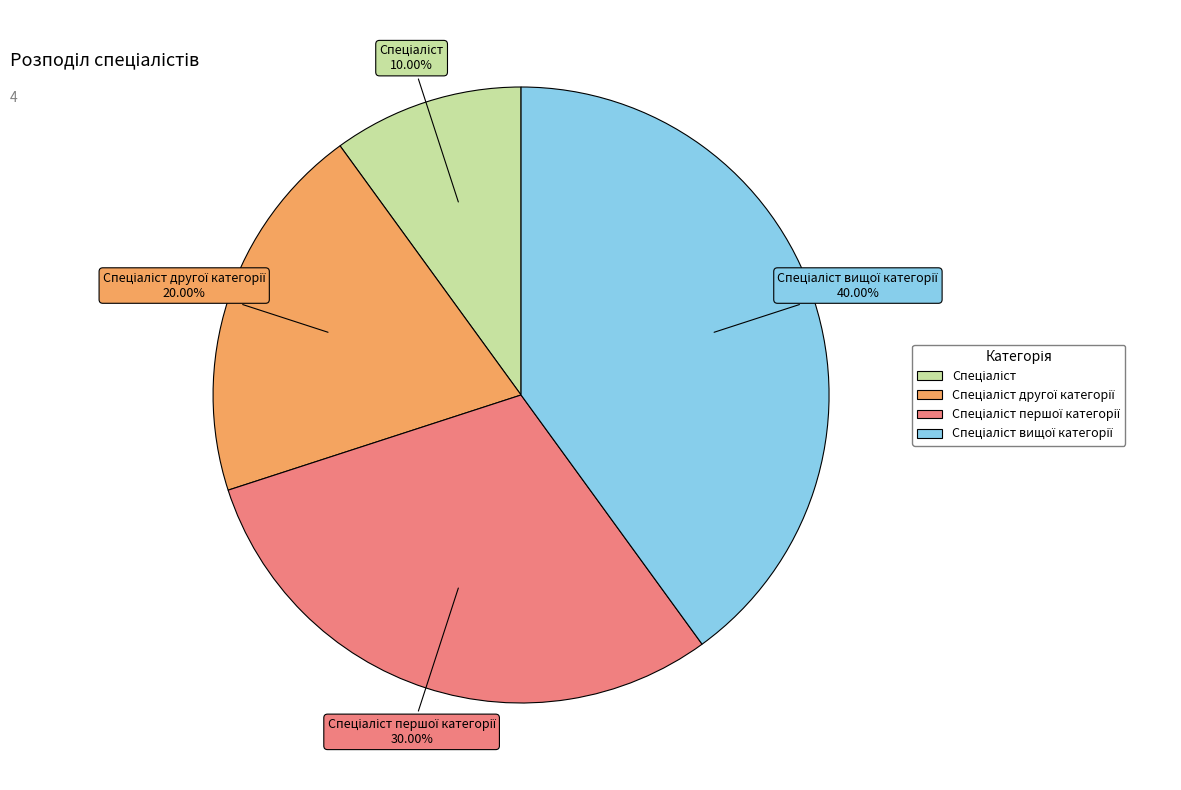

Is there a majority slice in this chart?

No